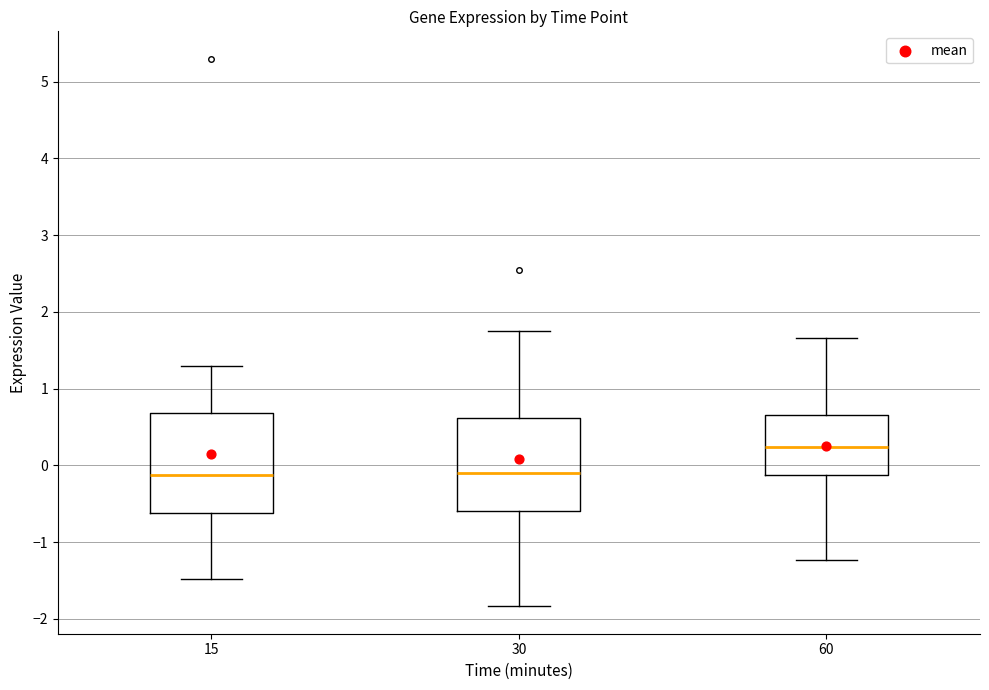

Reading left to right, transcribe this box plot: for each box, give where its median line is, the range the box spans, and where its two whiskers end, as read against the y-axis. The values are not printed on the chart, so give them approximately, as read against the axis.

15: median -0.1, box -0.6 to 0.7, whiskers -1.5 to 1.3
30: median -0.1, box -0.6 to 0.6, whiskers -1.8 to 1.7
60: median 0.2, box -0.1 to 0.7, whiskers -1.2 to 1.7